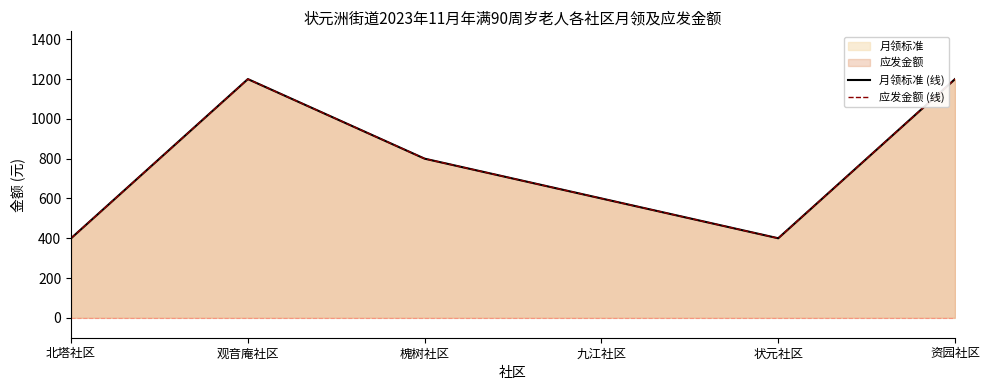

Where is the first local maximum for 应发金额 (线)?

观音庵社区